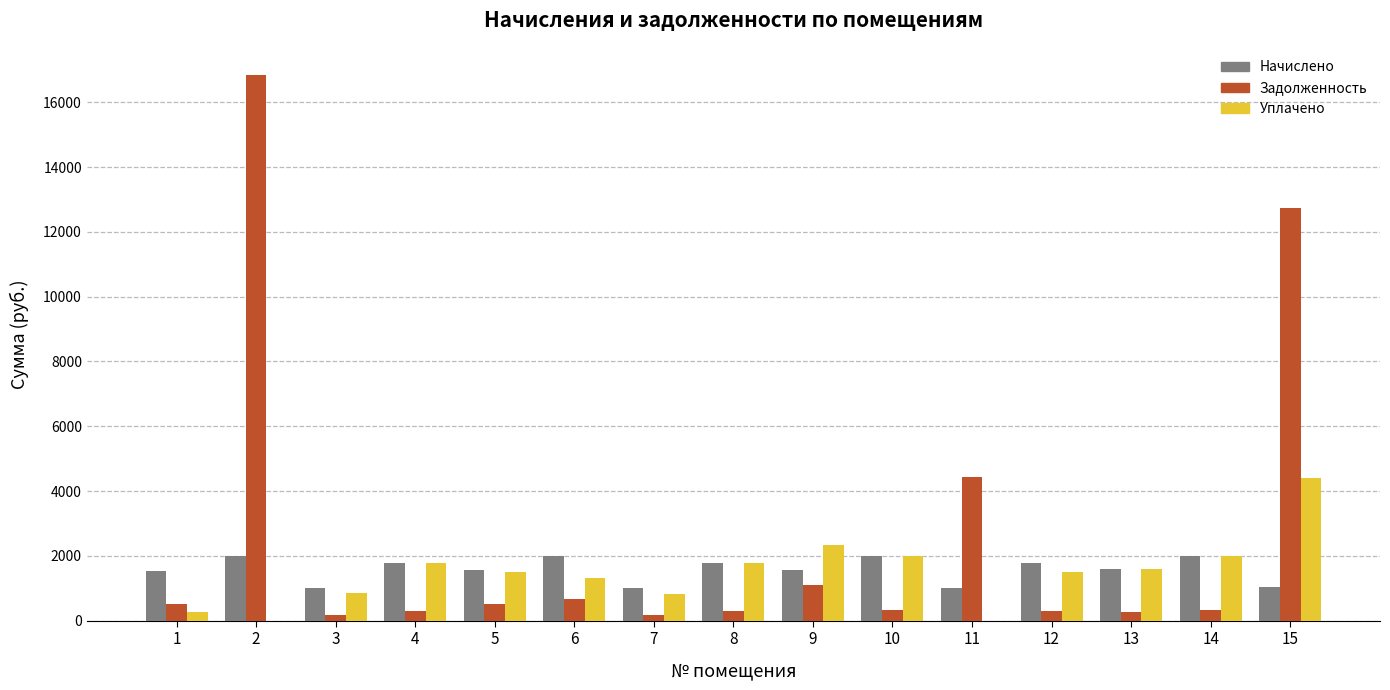

What is the greatest value displayed?

16836.0